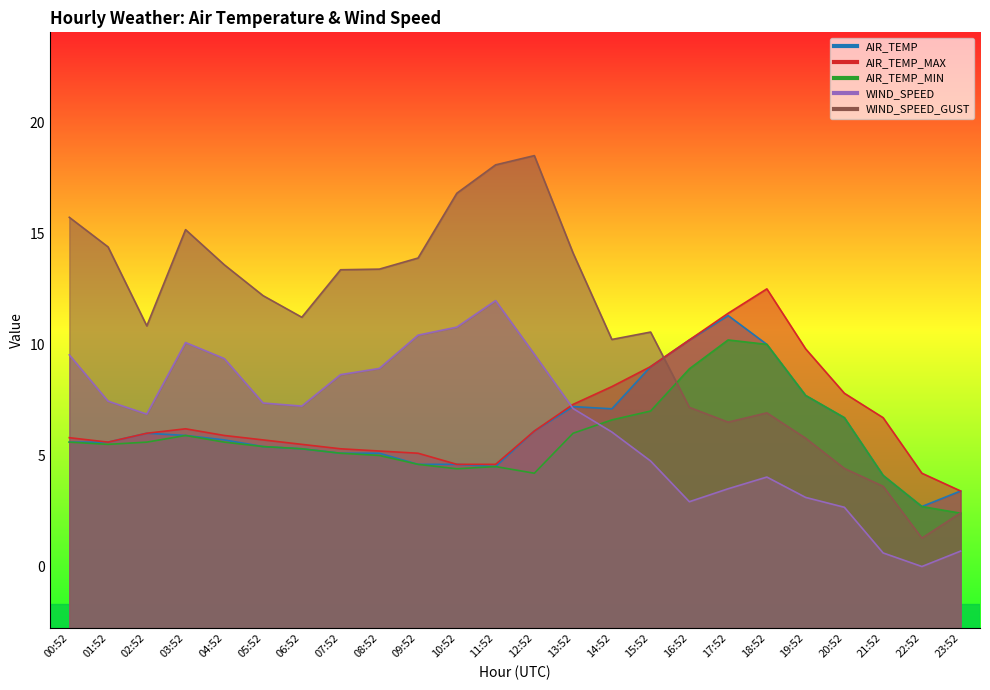

Does the chart have visible grid lines?

No